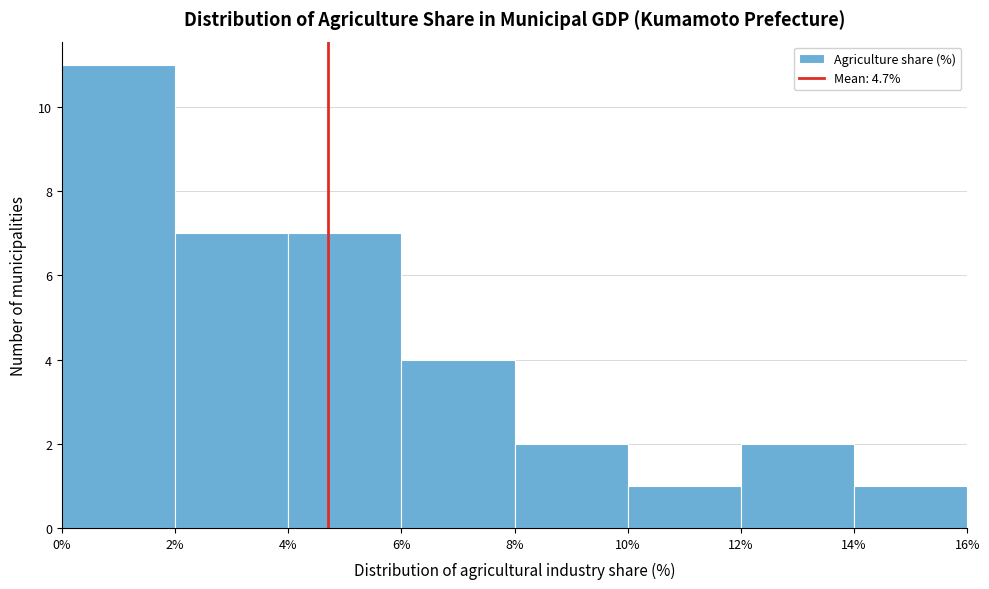

Reading left to right, list every bar in this chart as the range it spans on the x-axis followed by its height. The values are not printed on the chart, so give them approximately, as read against the axis.

0% to 2%: 11
2% to 4%: 7
4% to 6%: 7
6% to 8%: 4
8% to 10%: 2
10% to 12%: 1
12% to 14%: 2
14% to 16%: 1